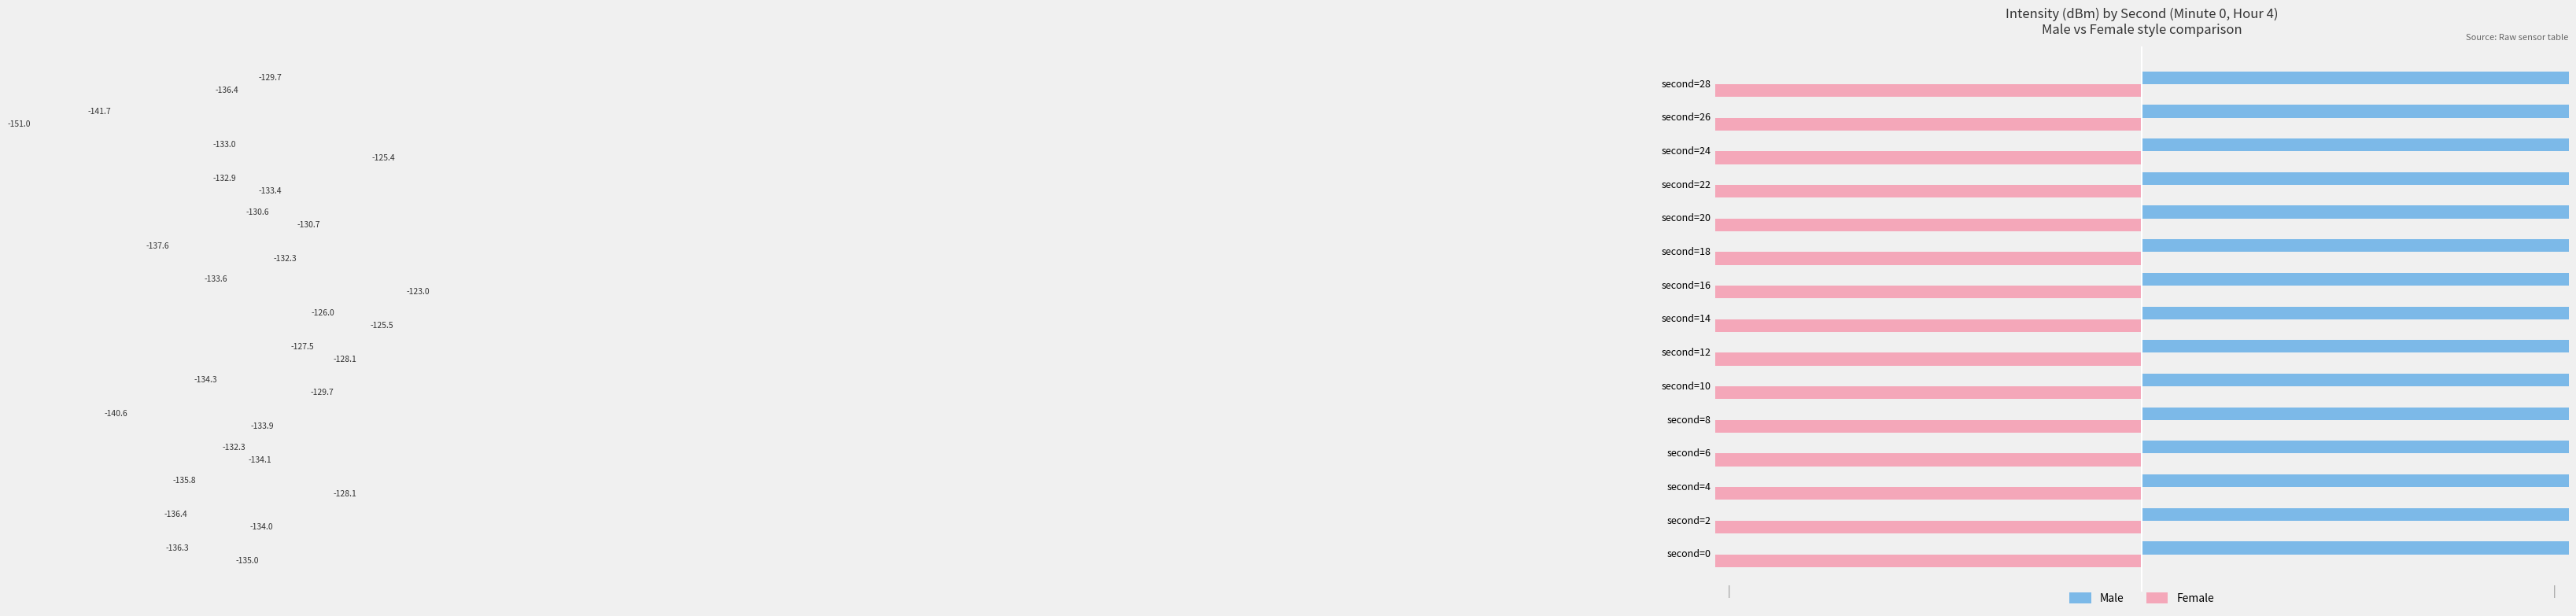

How many bars are there in total?

30